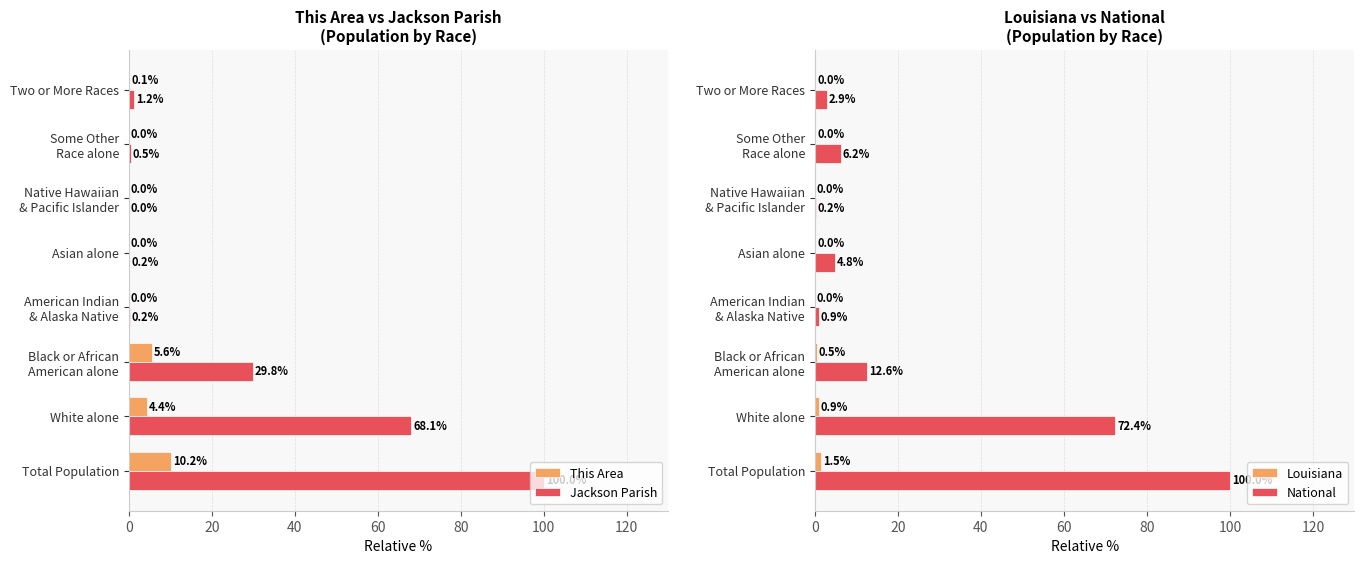

The value of Jackson Parish at Total Population is 164.1. True or false?

False